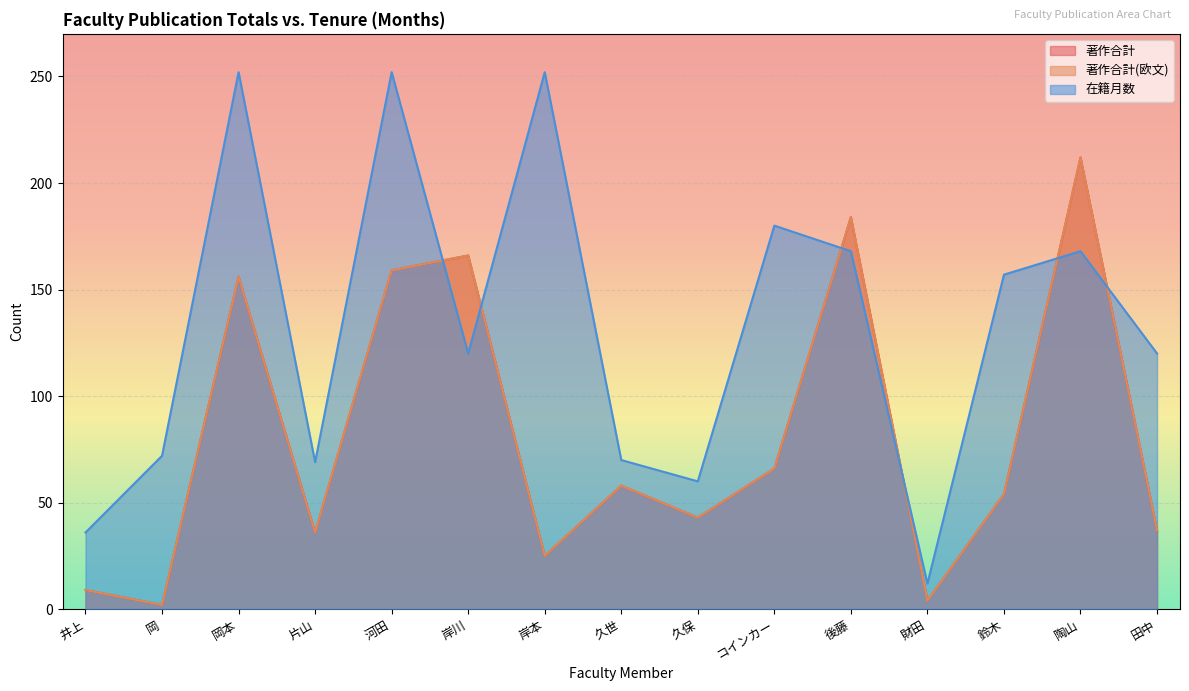

Which has a higher value, 片山 or コインカー?

コインカー